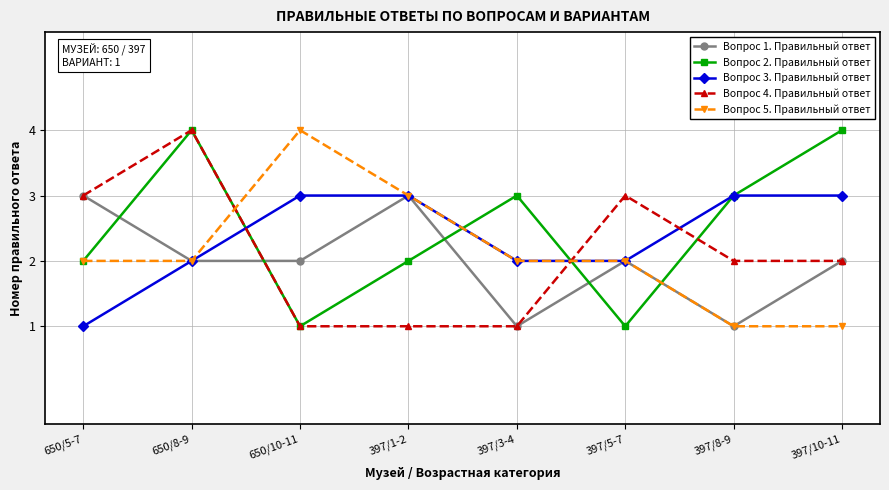

Which category has the highest value in the Вопрос 5. Правильный ответ series?

650/10-11